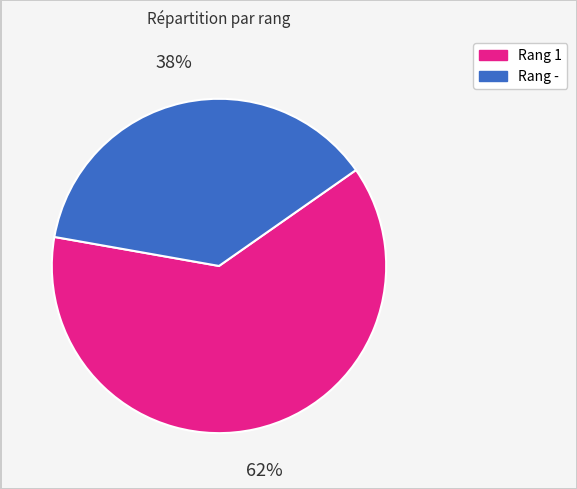

What is the smallest slice in the pie chart?

Rang -